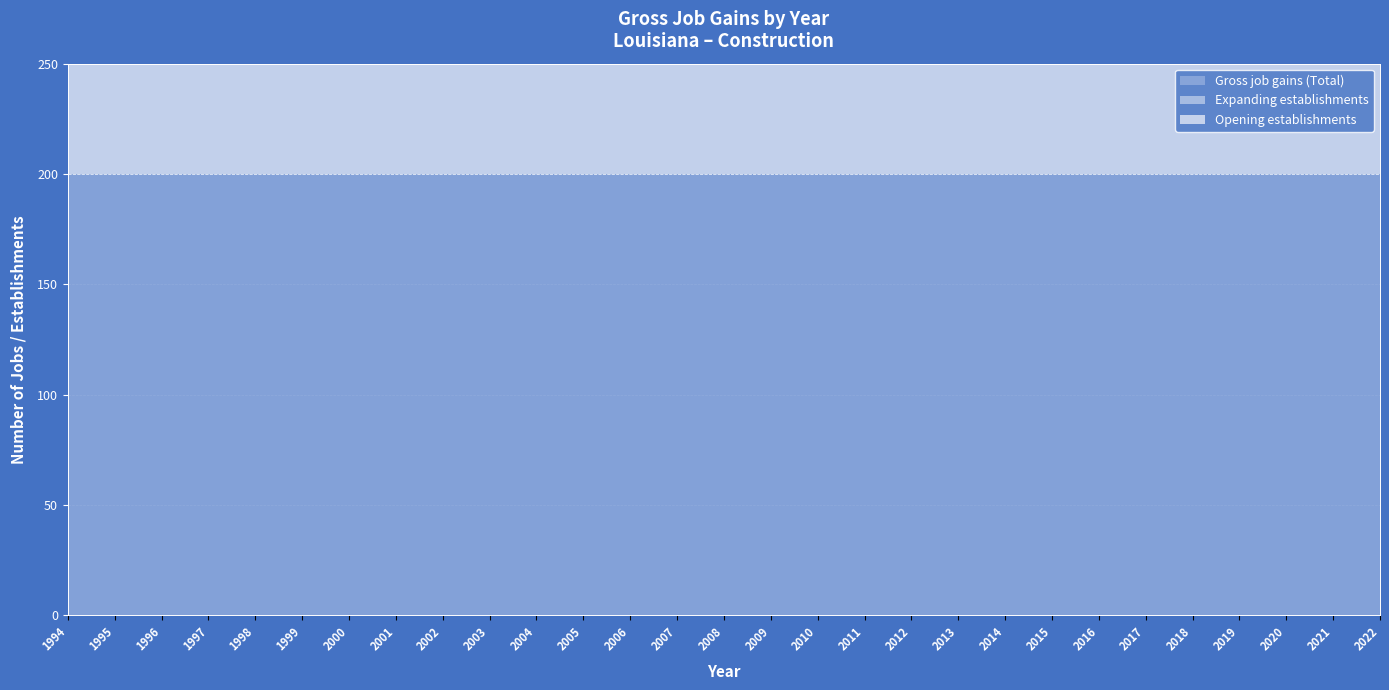

True or false: Opening establishments has a value of 355 at 2020.

False